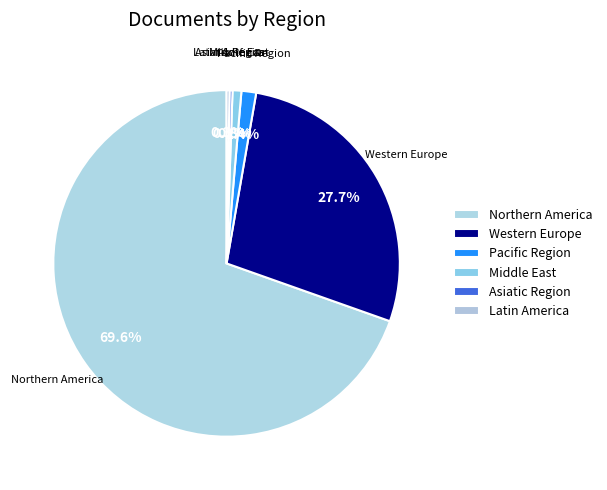

What is the largest slice in the pie chart?

Northern America